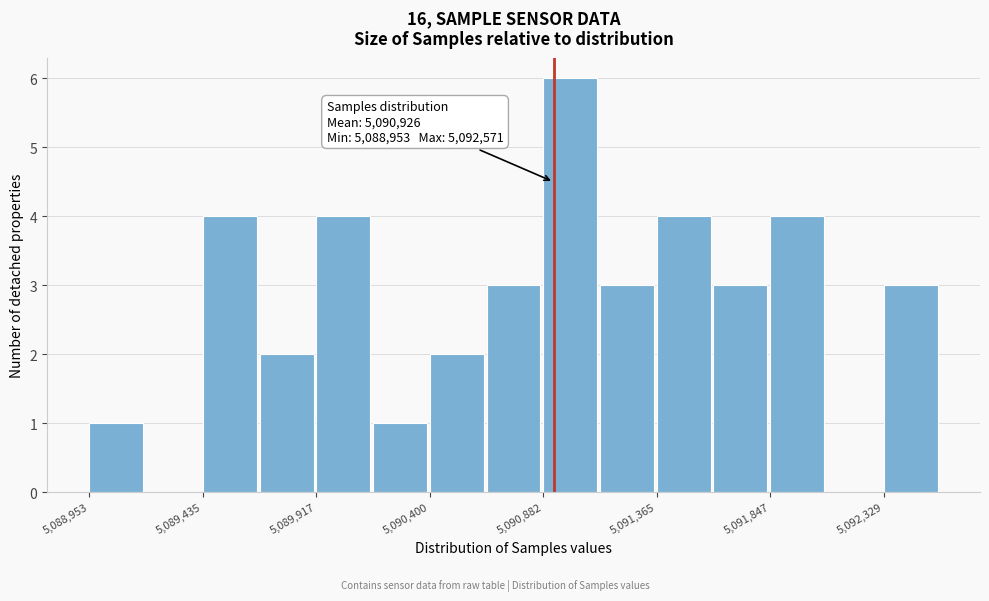

Over which range of the x-axis is the bar tallest?

5090900 to 5091100